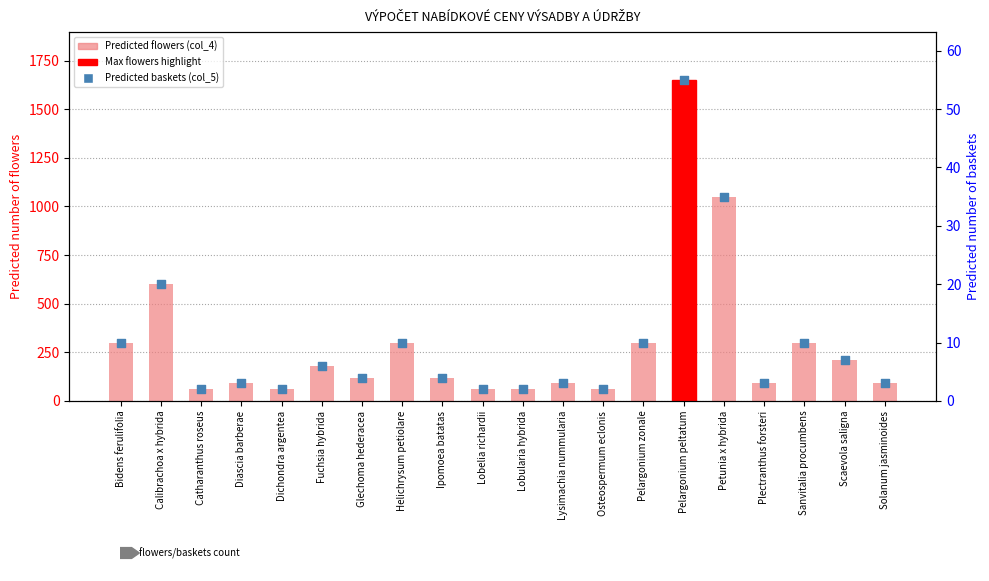

What is the total value across all series at Scaevola saligna?

217